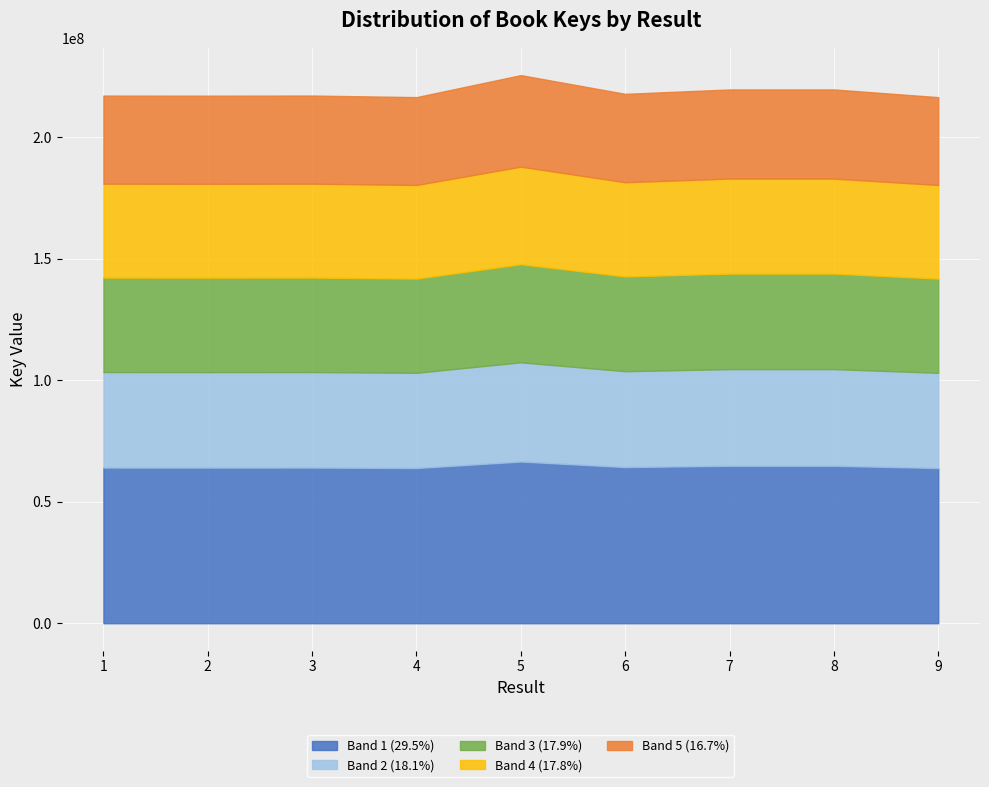

Reading left to right, transcribe all the data shown in this chart.

217214621	217174013	217226694	216581299	225639096	217929999	219739306	219739826	216571456